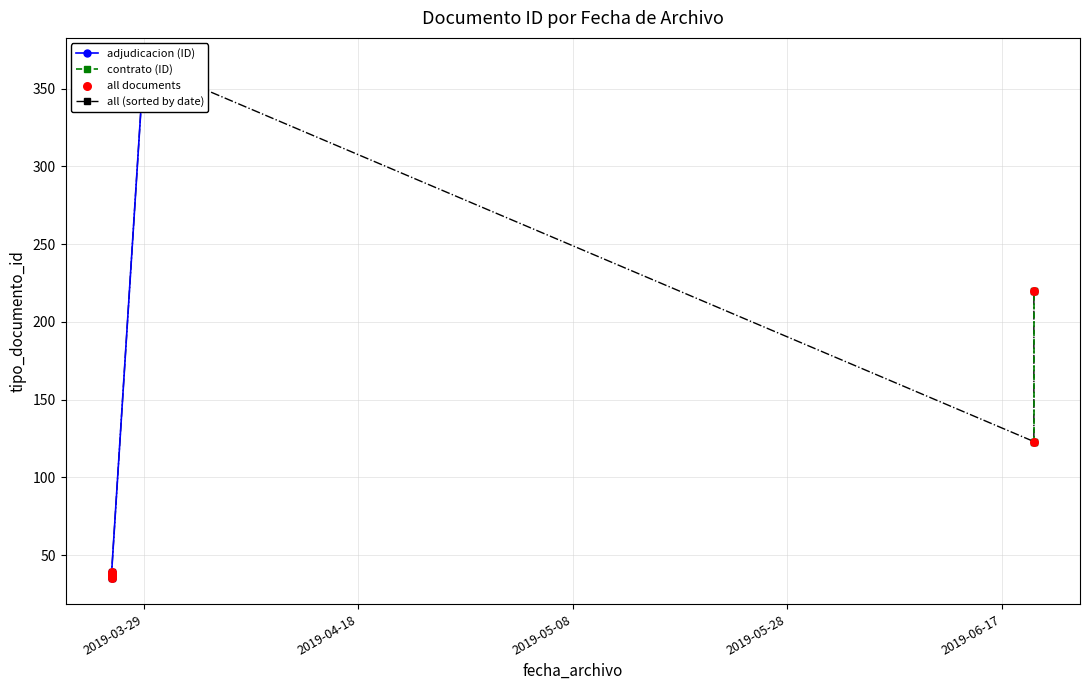

Between 2019-03-26 and 2019-06-20, which is larger?

2019-06-20